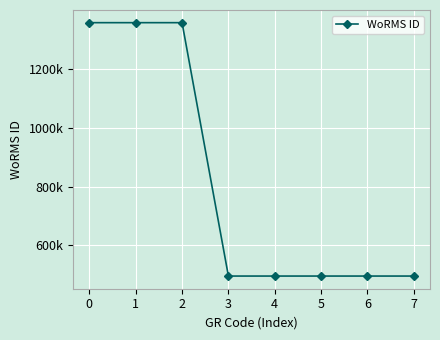

The chart shows a value of 496081 at 5. True or false?

True